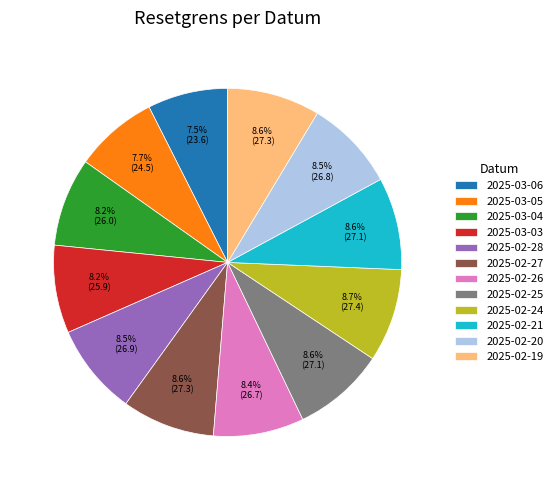

Approximately how many times larger is the value at 2025-03-05 compared to 2025-02-24?

0.9